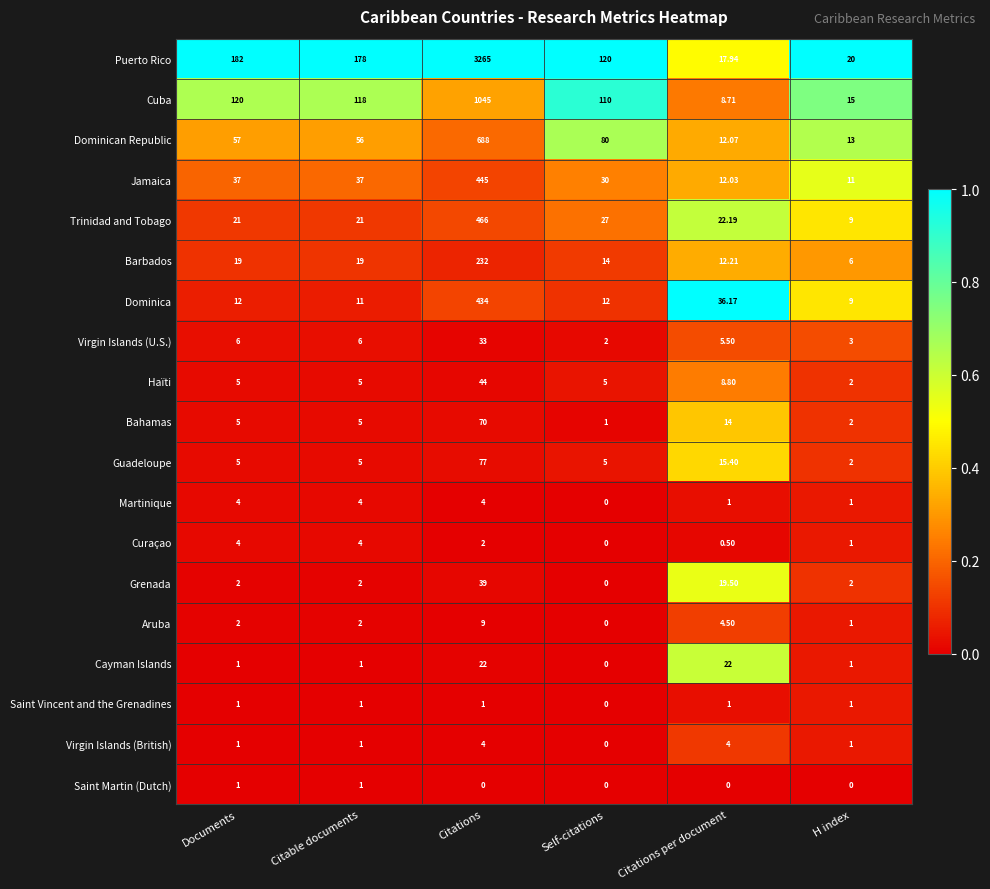

At which label is Guadeloupe closest to 39?

Citations per document